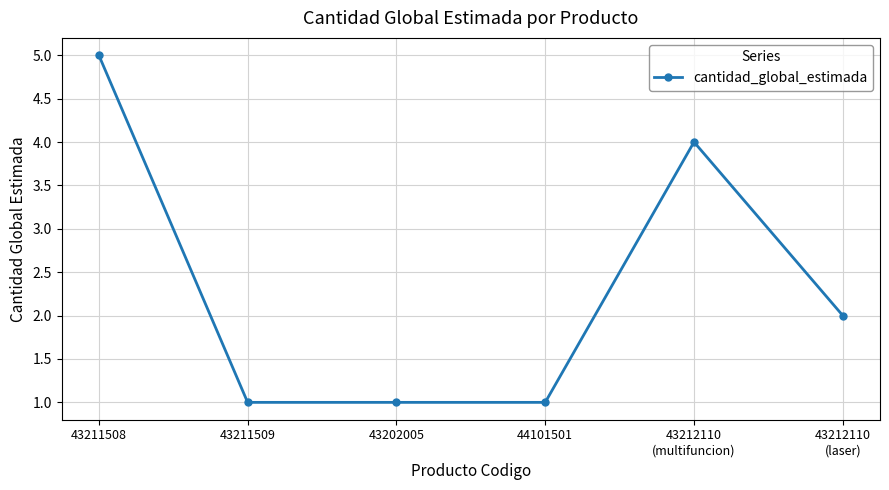

What position from the left is 43212110
(multifuncion)?

5